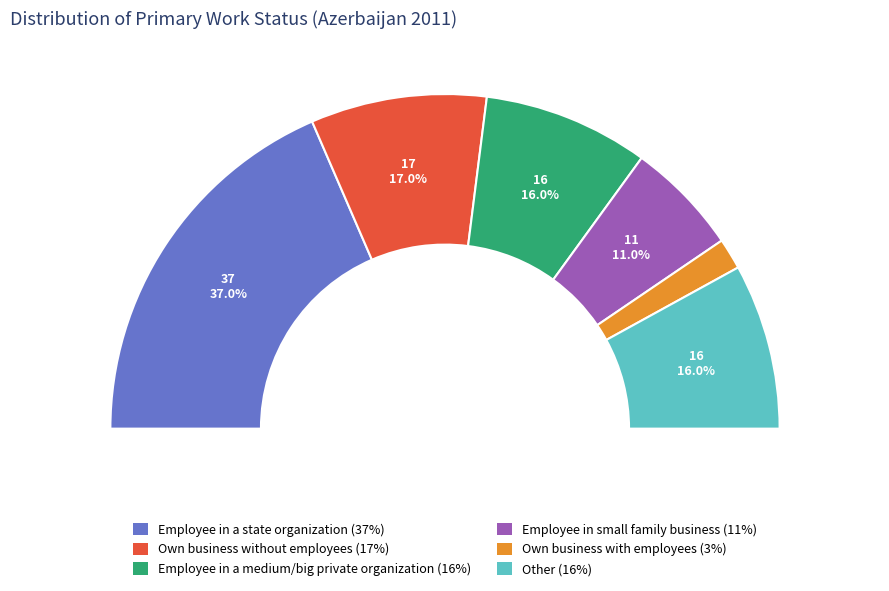

Does Employee in small family business represent more than half of the total?

No